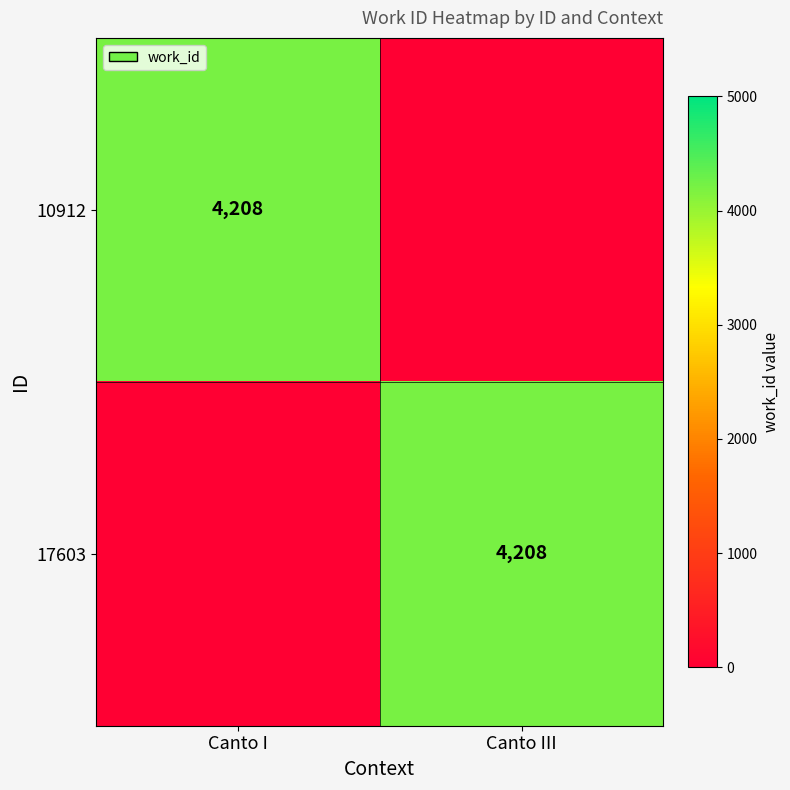

The value of 10912 at Canto I is 1970. True or false?

False